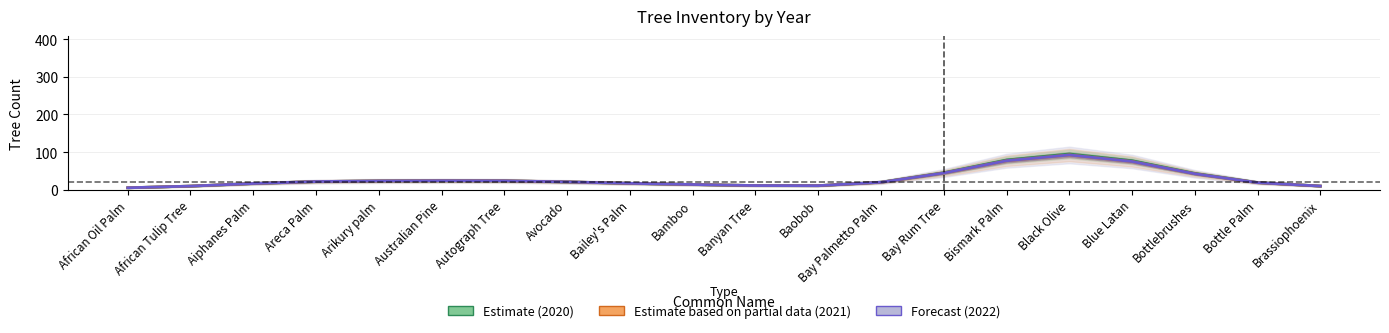

What is the difference between the second highest and minimum values in the Forecast (2022) series?

72.0